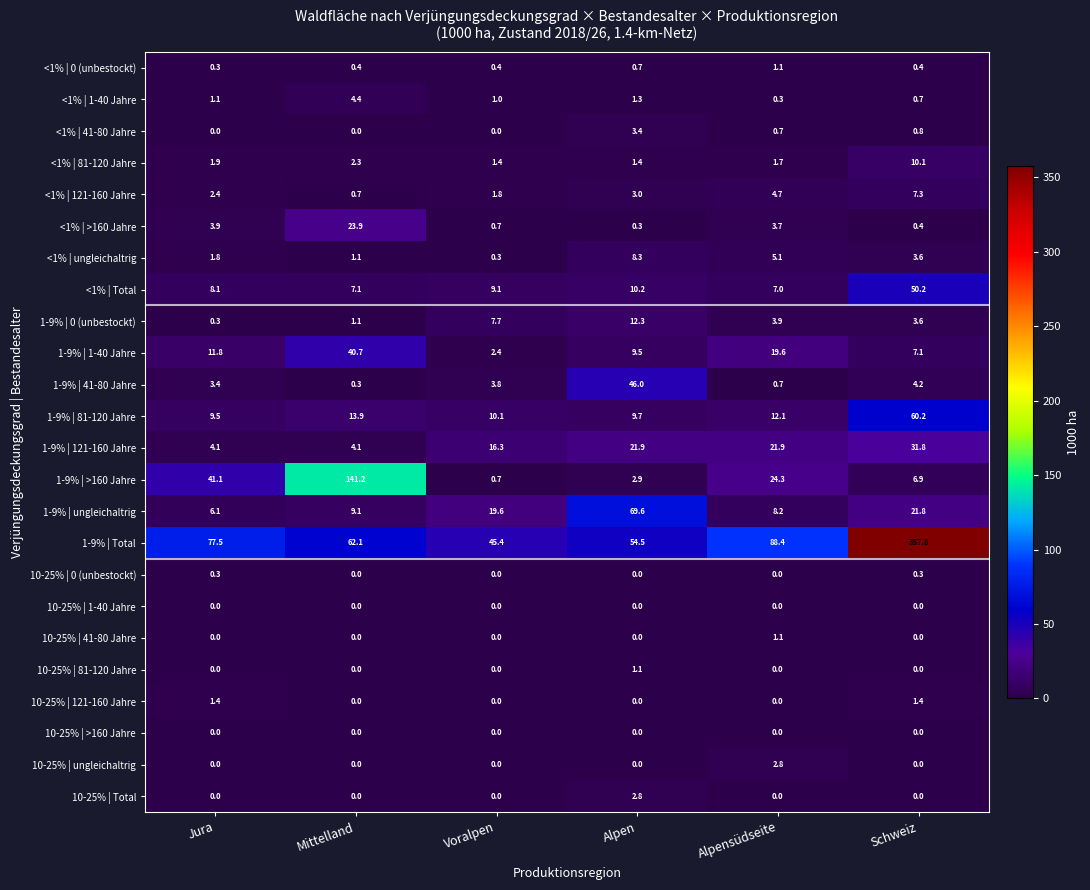

What value does the <1% | 121-160 Jahre series have at Mittelland?

0.7